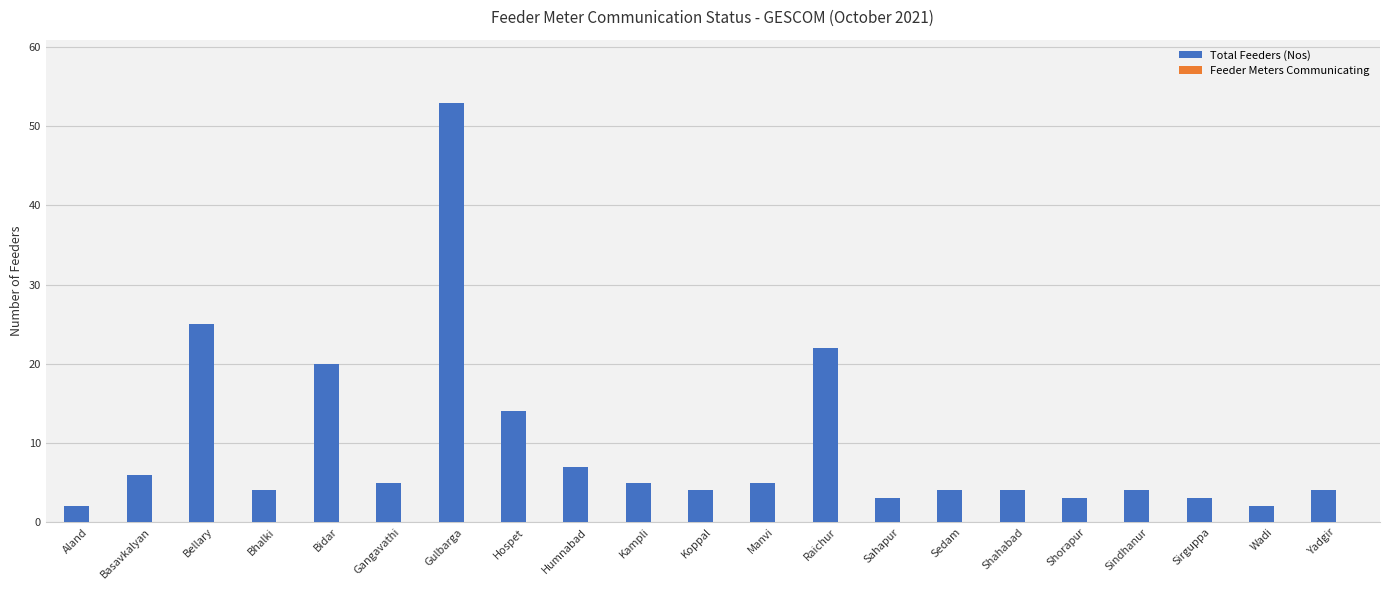

What is the change in value from Bidar to Sahapur?

-17